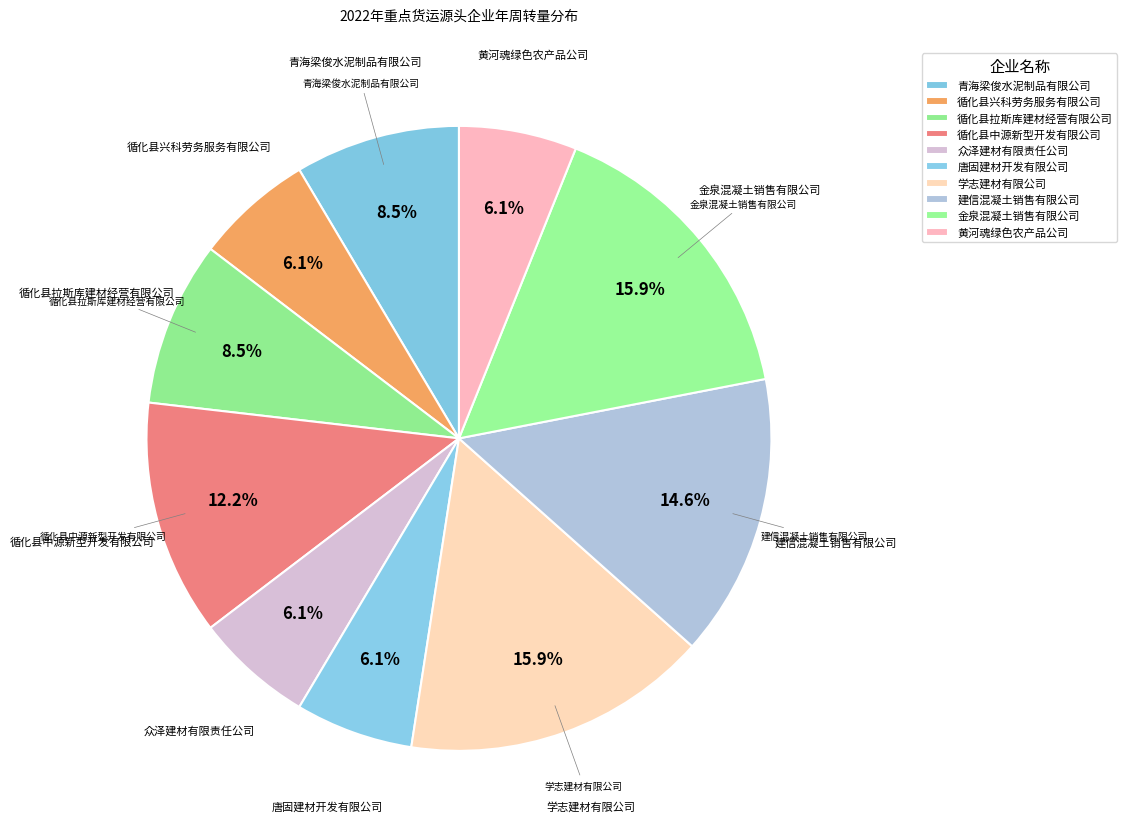

How many segments does this pie chart have?

10